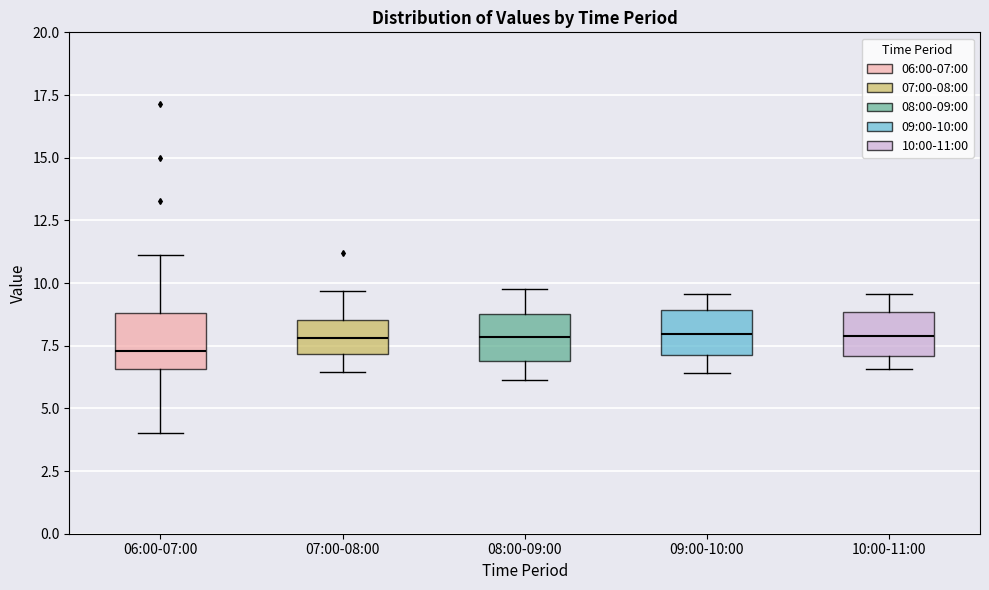

Reading left to right, read every box against the y-axis: the position of its median line, the range the box covers, and the ends of its whiskers. The values are not printed on the chart, so give them approximately, as read against the axis.

06:00-07:00: median 7.5, box 6.5 to 9.0, whiskers 4.0 to 11.0
07:00-08:00: median 8.0, box 7.0 to 8.5, whiskers 6.5 to 9.5
08:00-09:00: median 8.0, box 7.0 to 9.0, whiskers 6.0 to 10.0
09:00-10:00: median 8.0, box 7.0 to 9.0, whiskers 6.5 to 9.5
10:00-11:00: median 8.0, box 7.0 to 9.0, whiskers 6.5 to 9.5